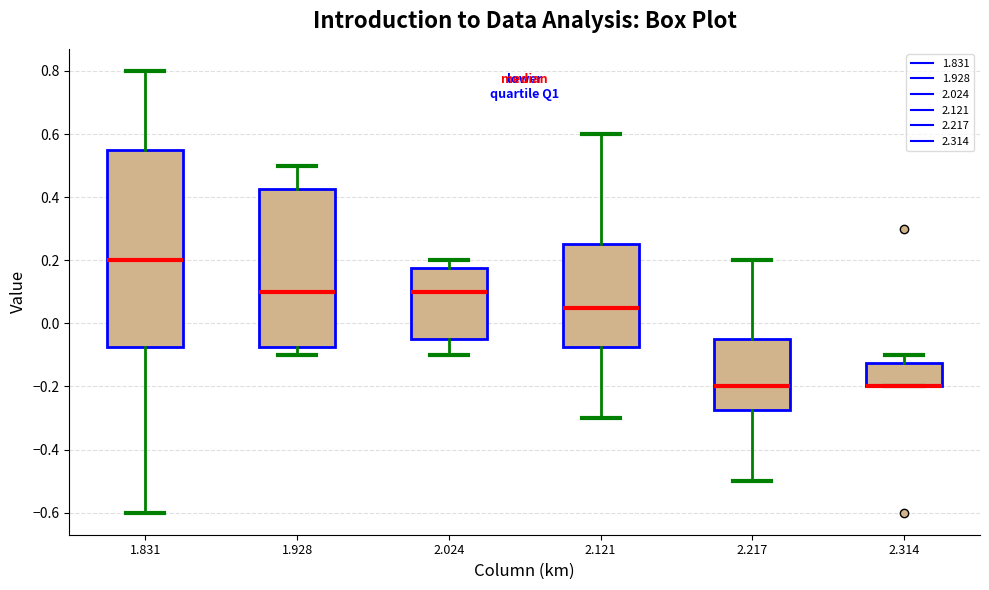

Where is the lower edge of the box at x = 2.314 on the y-axis? The values are not printed on the chart, so give them approximately, as read against the axis.

-0.20